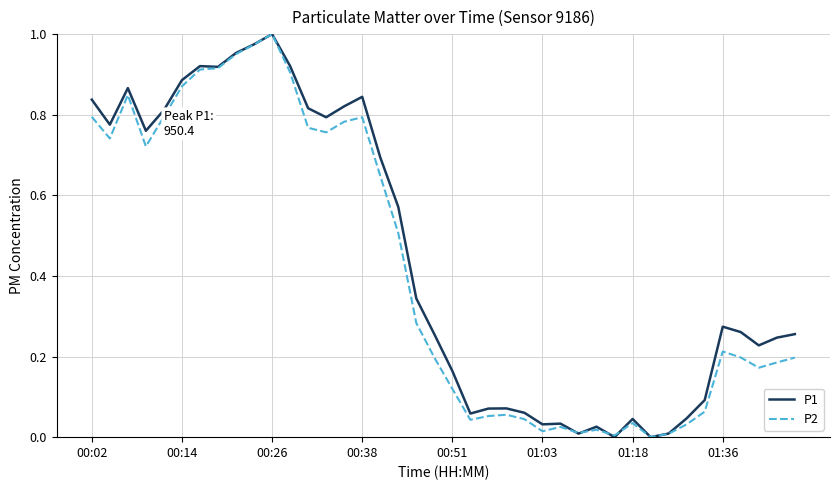

At which category is the sum across all series the highest?

00:26